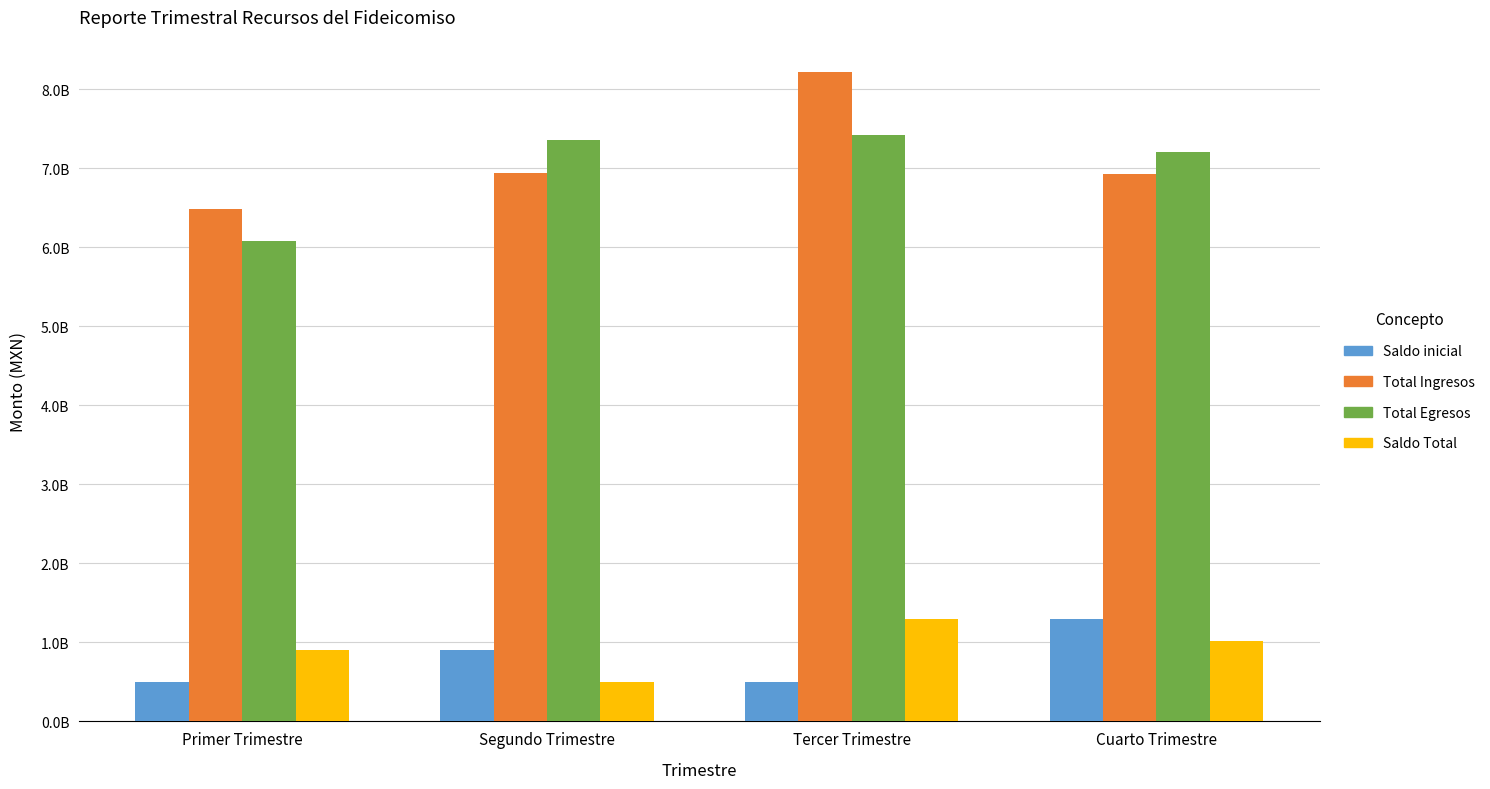

What is the difference between the maximum and second lowest values in the Saldo inicial series?

795562330.7